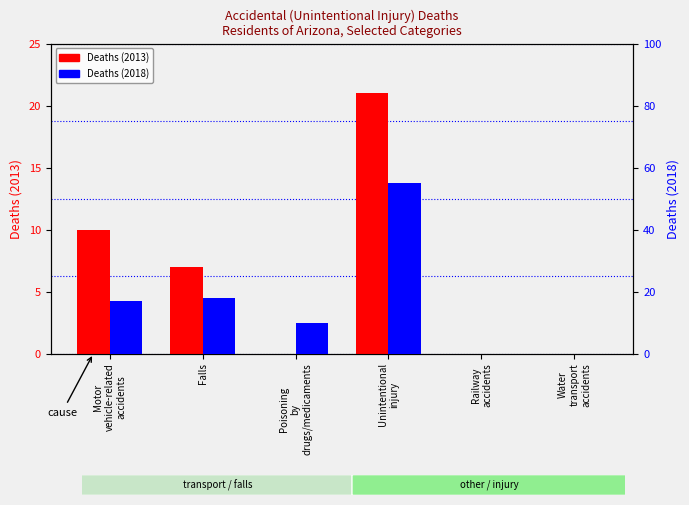

Is it true that Deaths (2018) equals 18 at Falls?

True